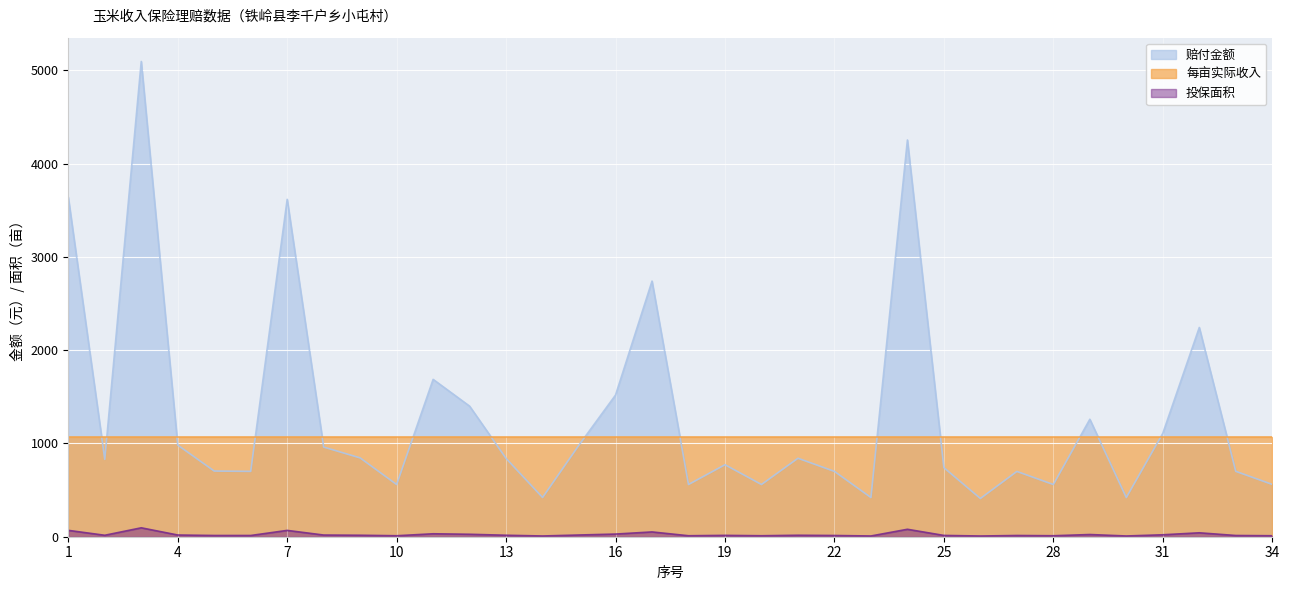

Is it true that 投保面积 equals 11.2 at 4?

False